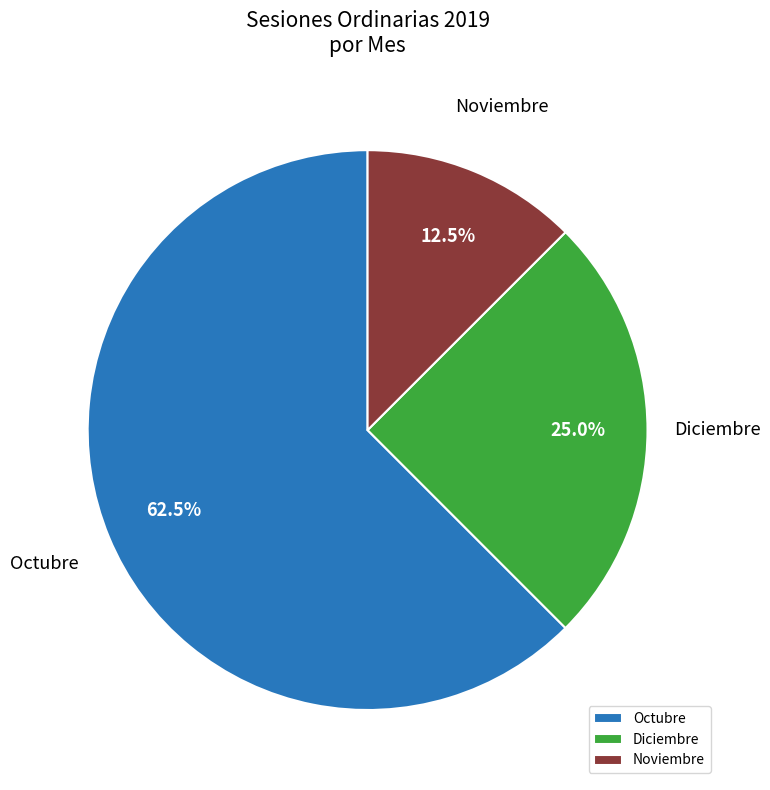

How many segments does this pie chart have?

3